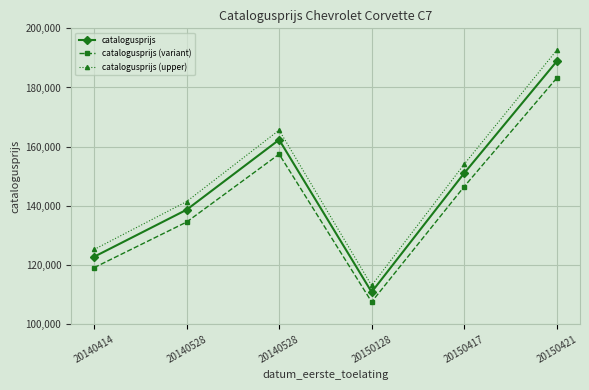

Reading left to right, transcribe all the data shown in this chart.

catalogusprijs: 20140414=122781.0	20140528=138674.0	20140528=162333.0	20150128=110846.0	20150417=151006.0	20150421=188798.0
catalogusprijs (variant): 20140414=119097.6	20140528=134513.8	20140528=157463.0	20150128=107520.6	20150417=146475.8	20150421=183134.1
catalogusprijs (upper): 20140414=125236.6	20140528=141447.5	20140528=165579.7	20150128=113062.9	20150417=154026.1	20150421=192574.0